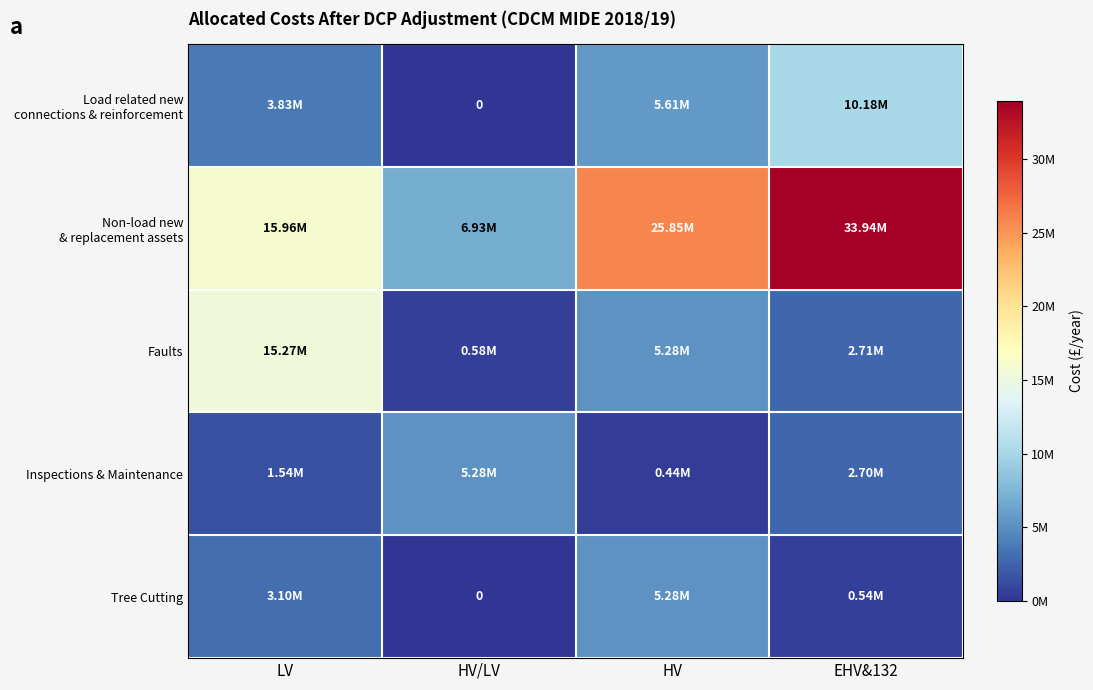

At how many categories does at least one series exceed 779704?

4